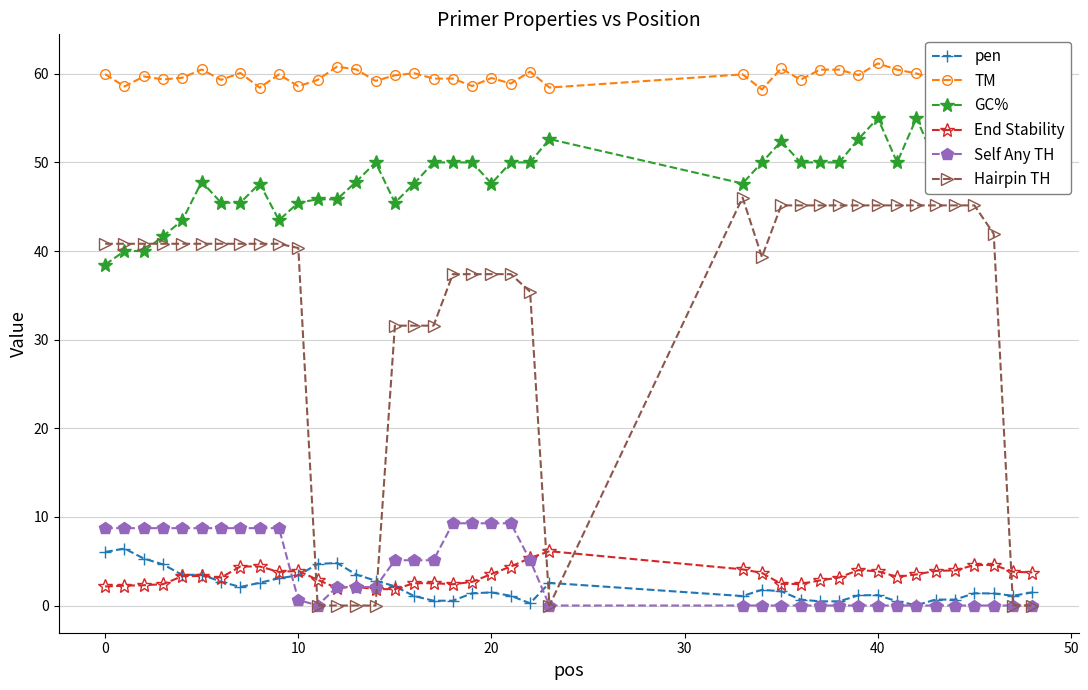

True or false: Hairpin TH and TM cross at least once.

False